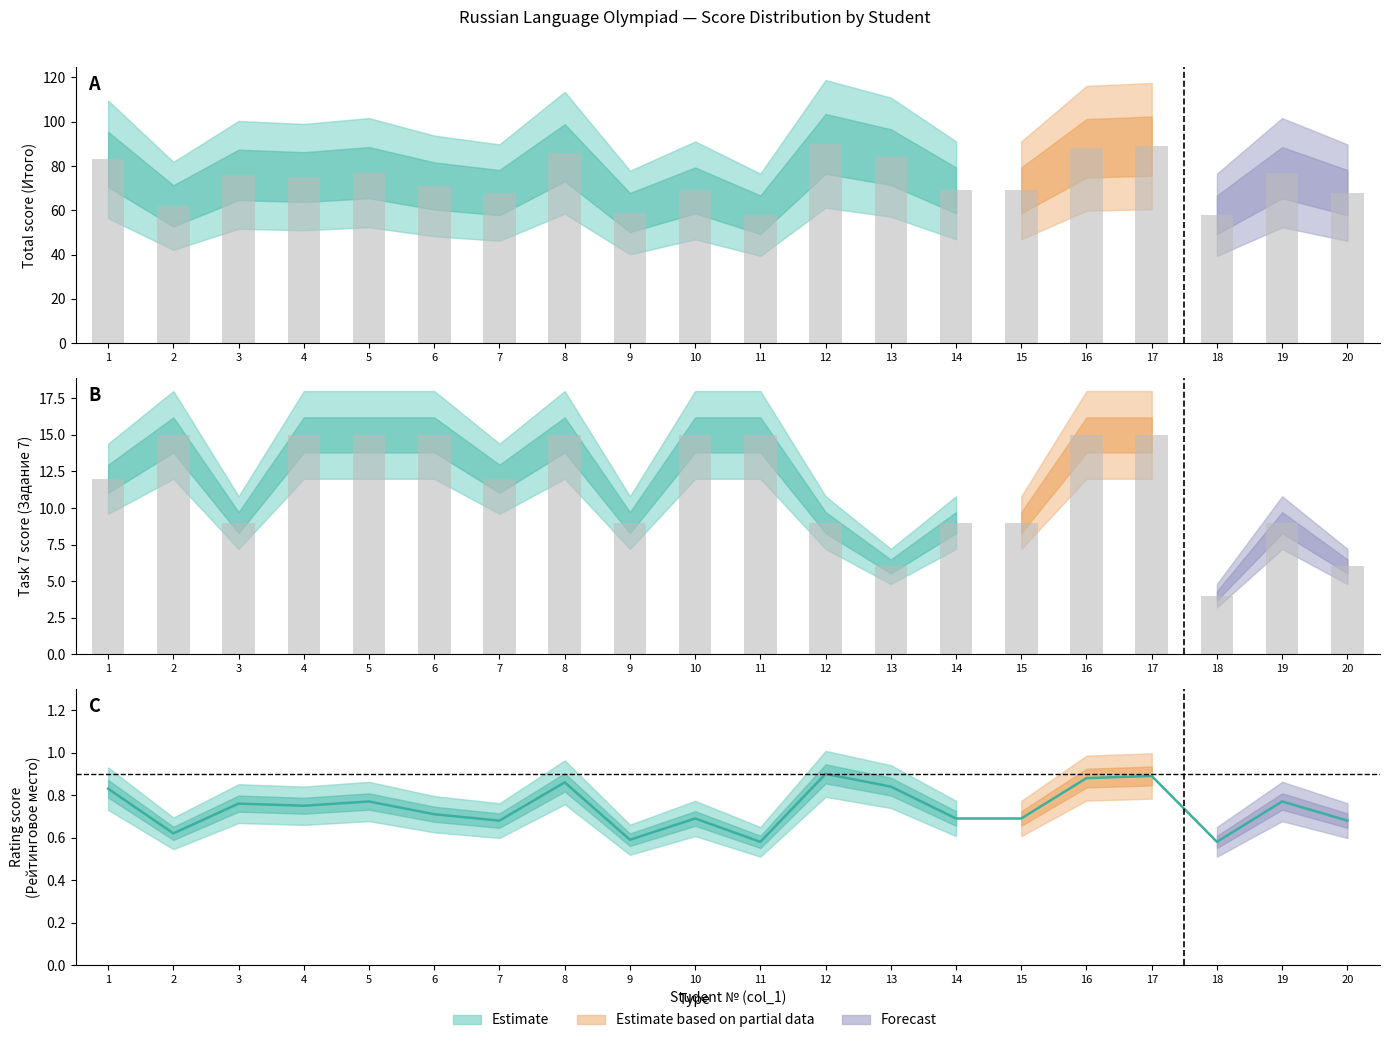

The Всего series shows 0.2 at 4. True or false?

False